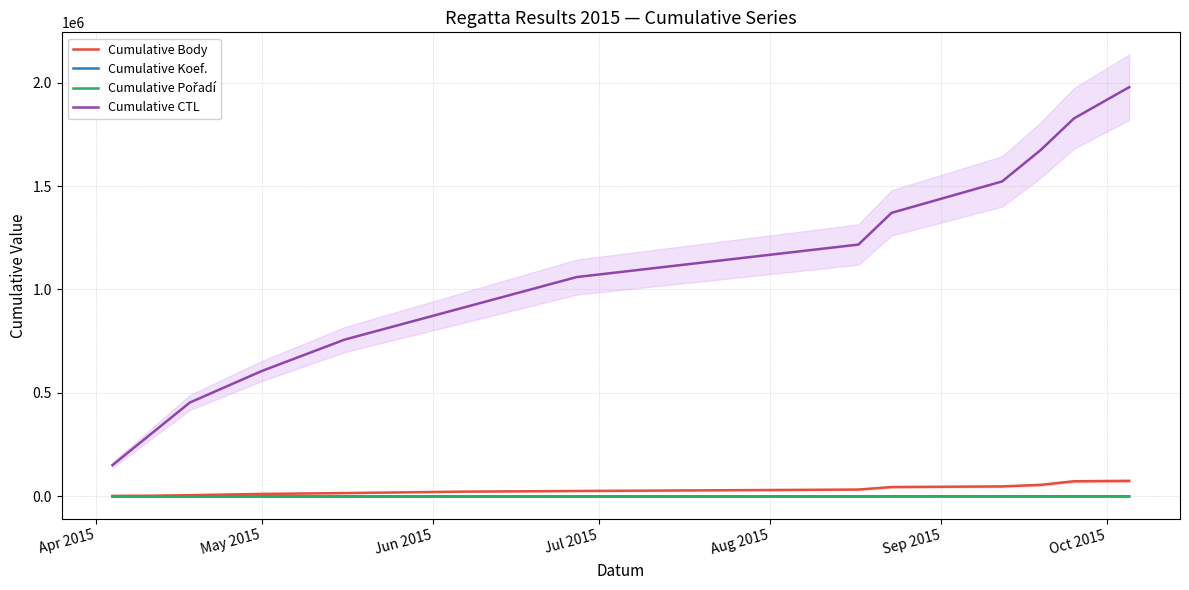

Reading left to right, what are all the values shown in this chart?

Cumulative Body: 2708	3565	6059	12213	16260	23159	26325	33262	45430	48442	56046	73247	75139
Cumulative Koef.: 3	5	7	14	21	28	31	43	79	82	89	101	103
Cumulative Pořadí: 3	11	12	17	27	30	32	52	114	115	118	120	121
Cumulative CTL: 151401	302602	453804	605920	757722	908831	1060040	1217063	1370372	1522088	1674265	1826446	1977665